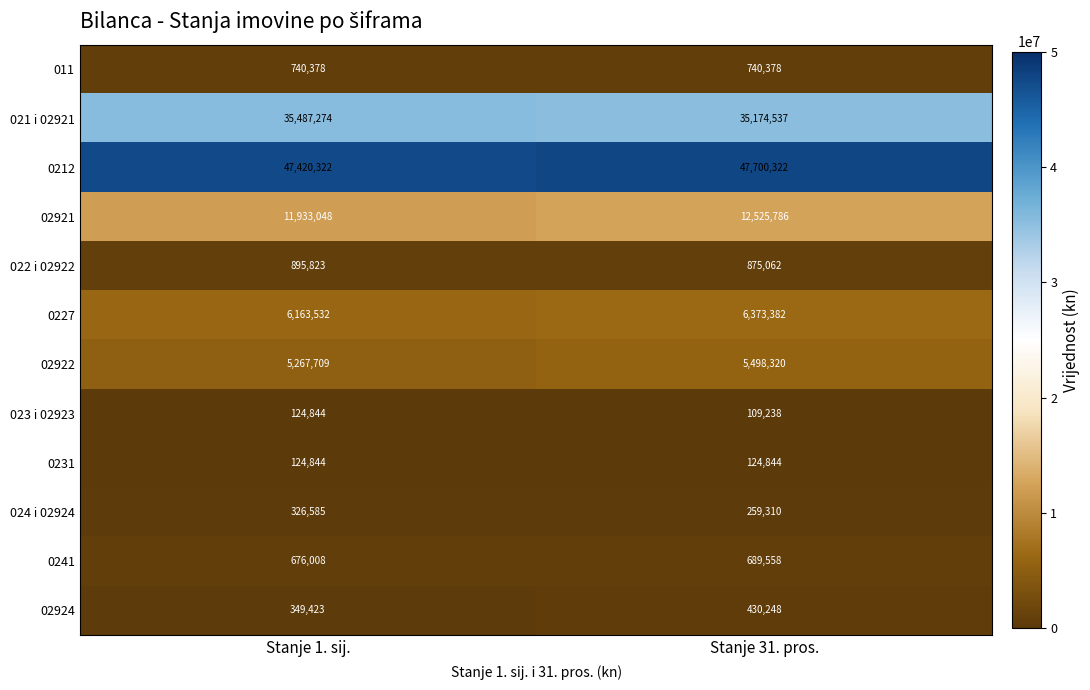

At which category is the sum across all series the highest?

Stanje 31. pros.